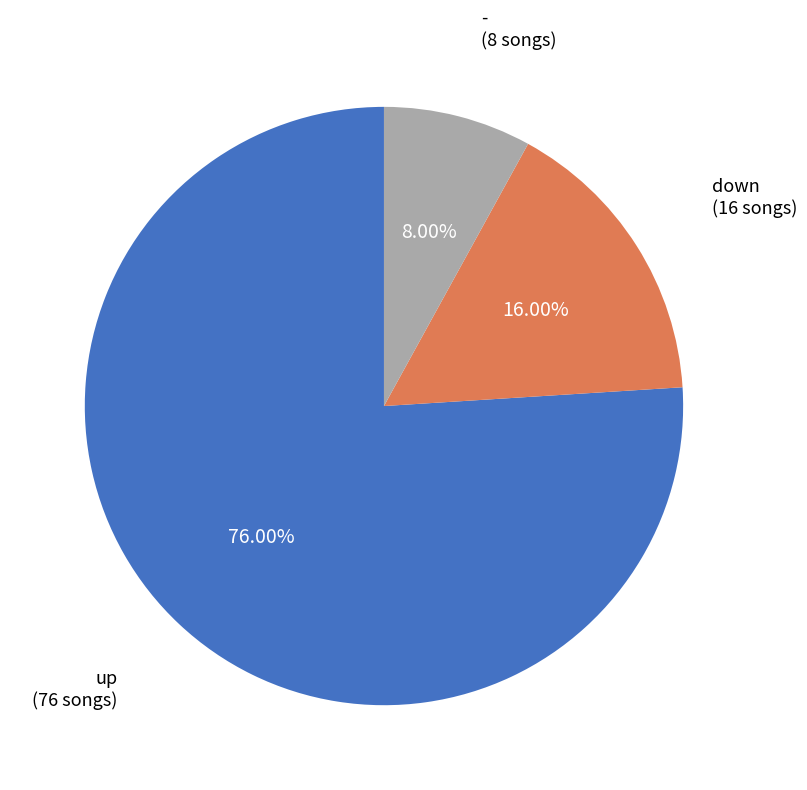

Is there a majority slice in this chart?

Yes